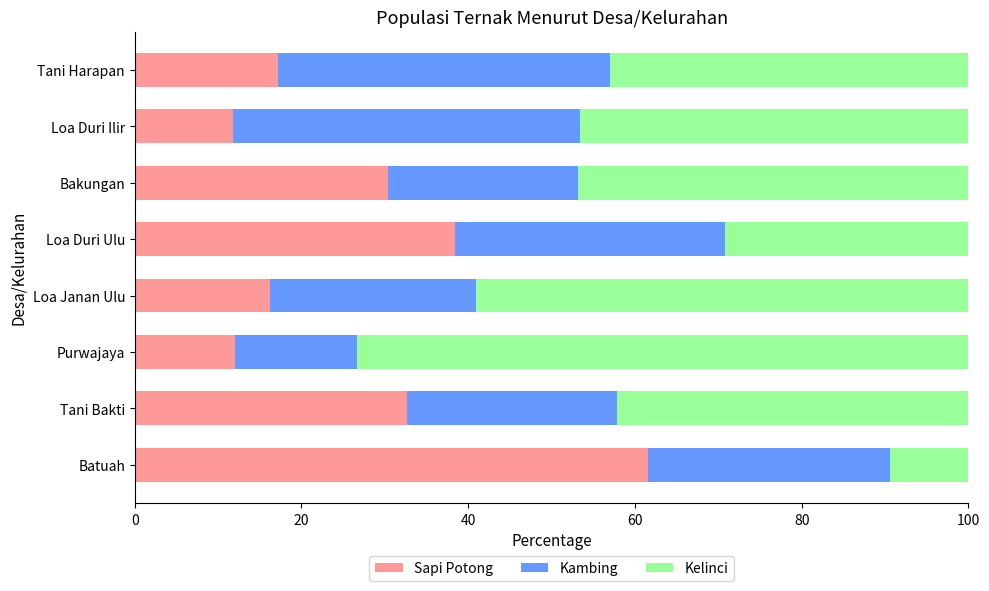

What is the difference between the Sapi Potong values at Tani Bakti and Bakungan?

2.3